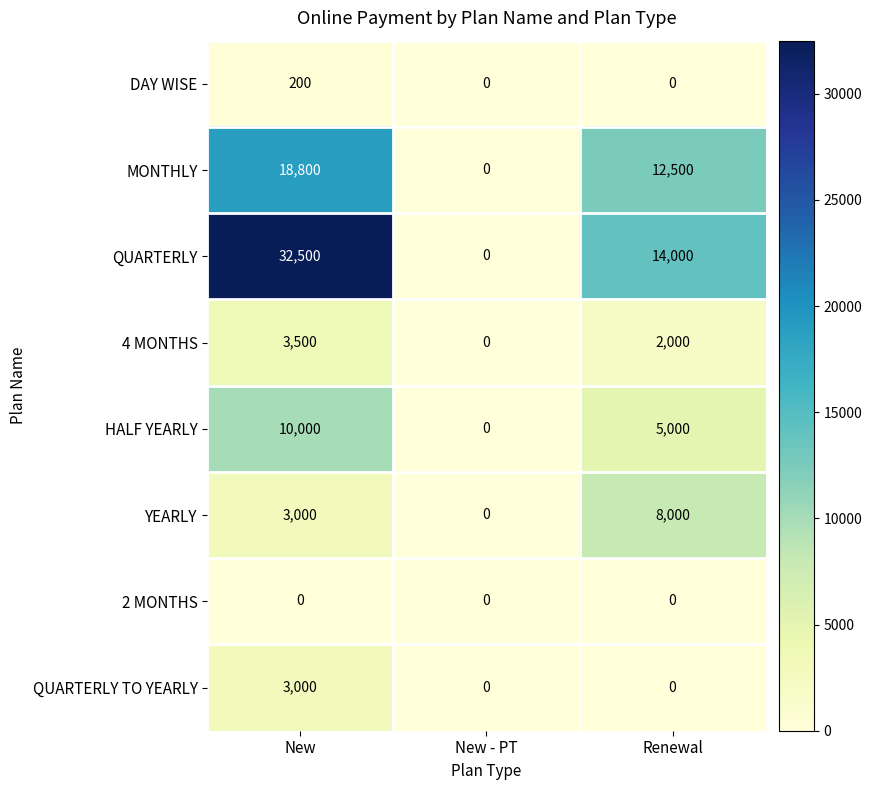

What is the approximate value of QUARTERLY at New, to the nearest 100?

32500